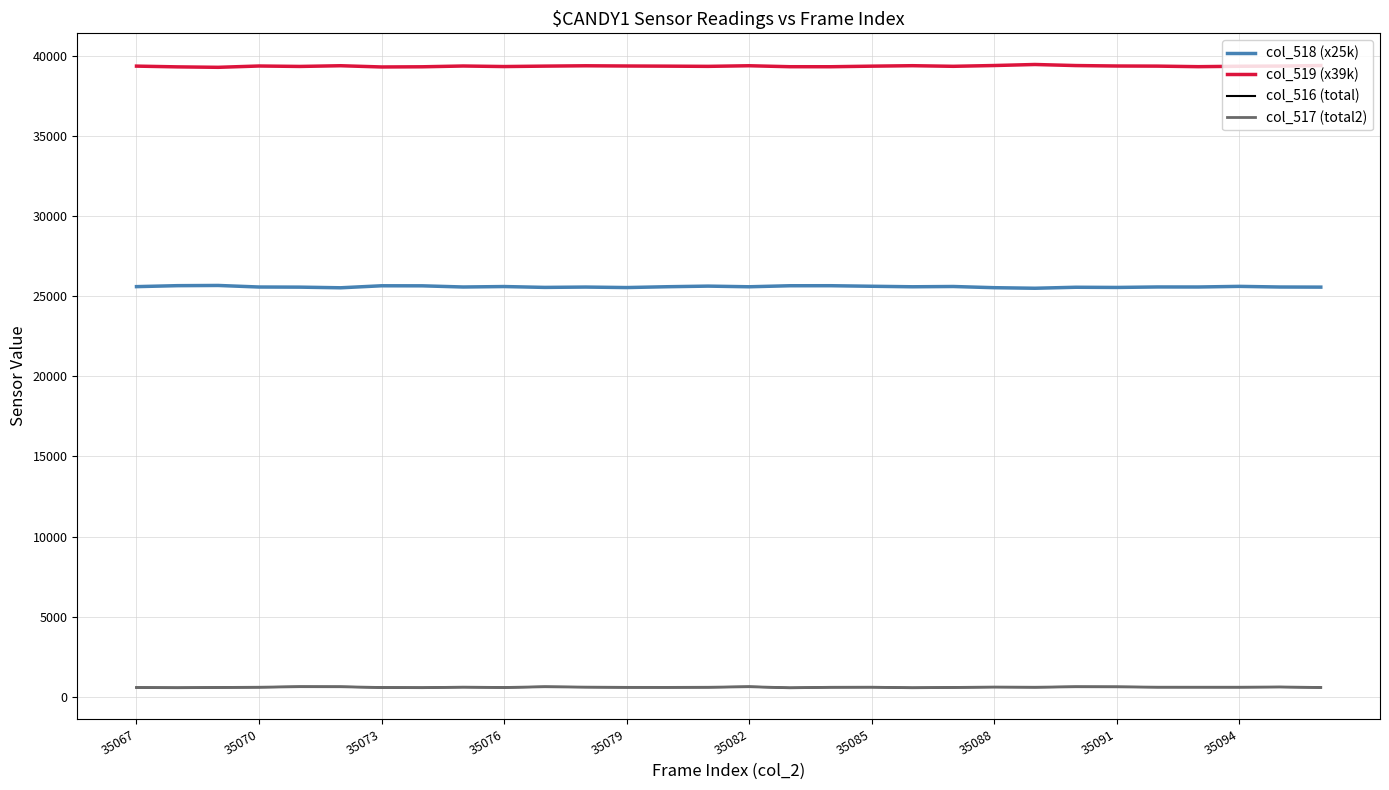

True or false: col_518 (x25k) and col_519 (x39k) intersect in this chart.

False